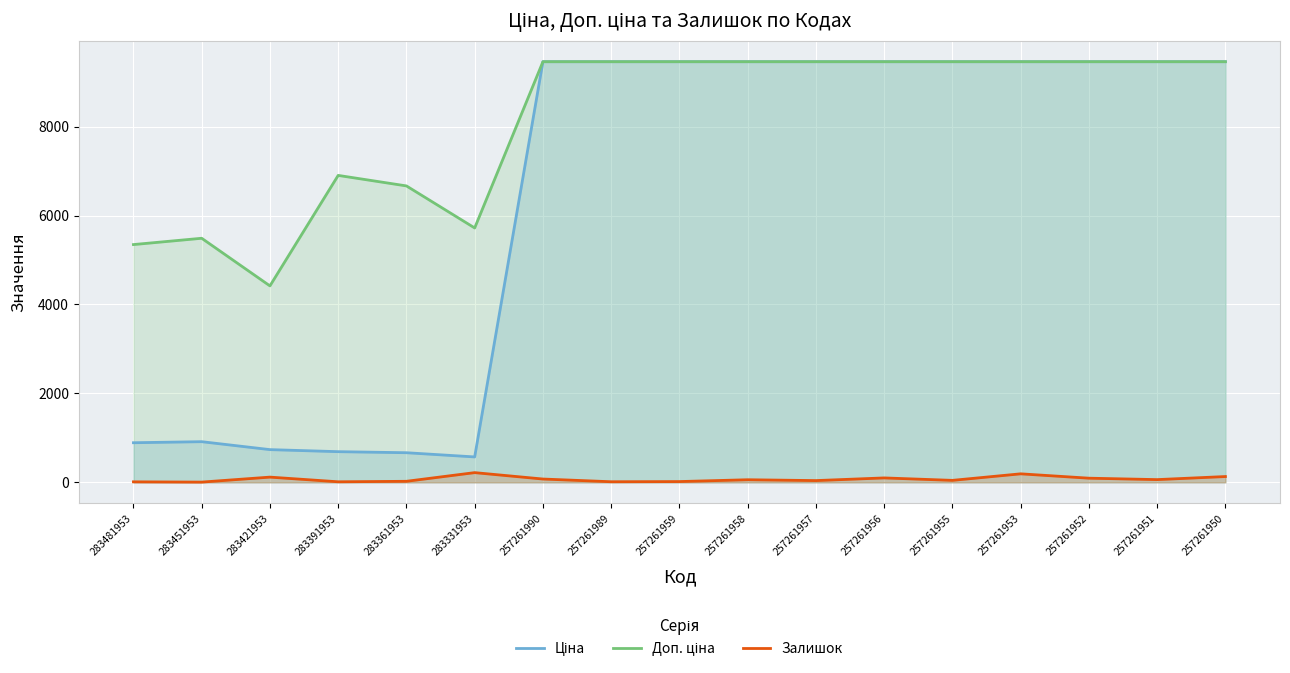

True or false: Ціна and Залишок intersect in this chart.

False